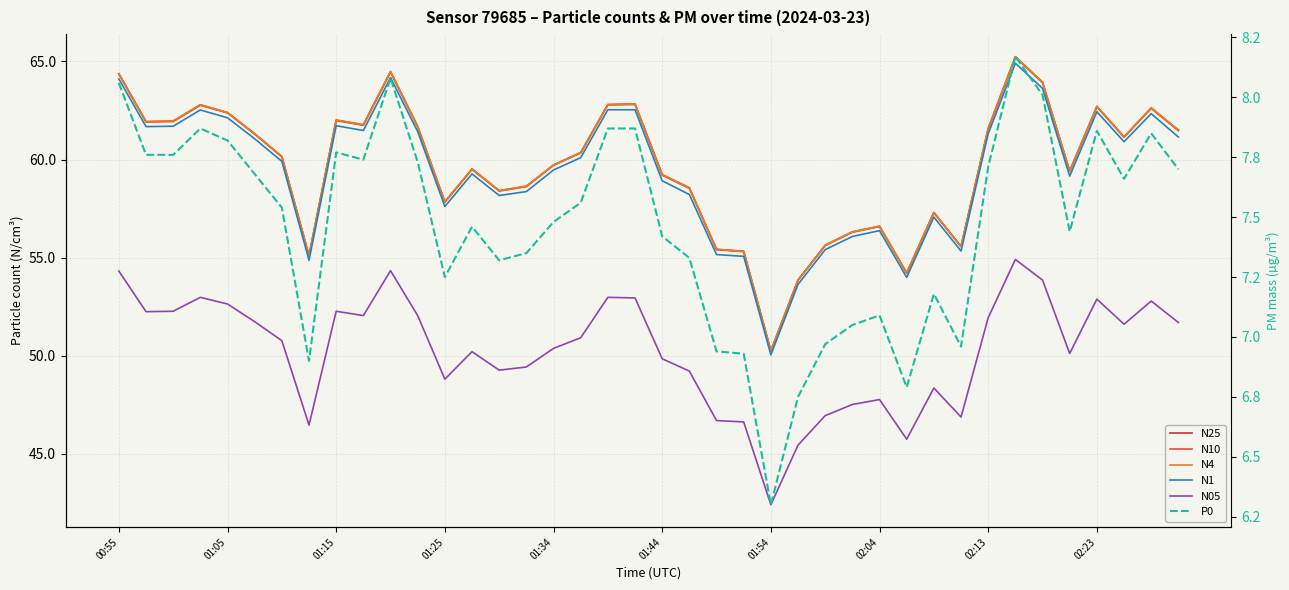

What are all the series names shown in the legend?

N25, N10, N4, N1, N05, P0